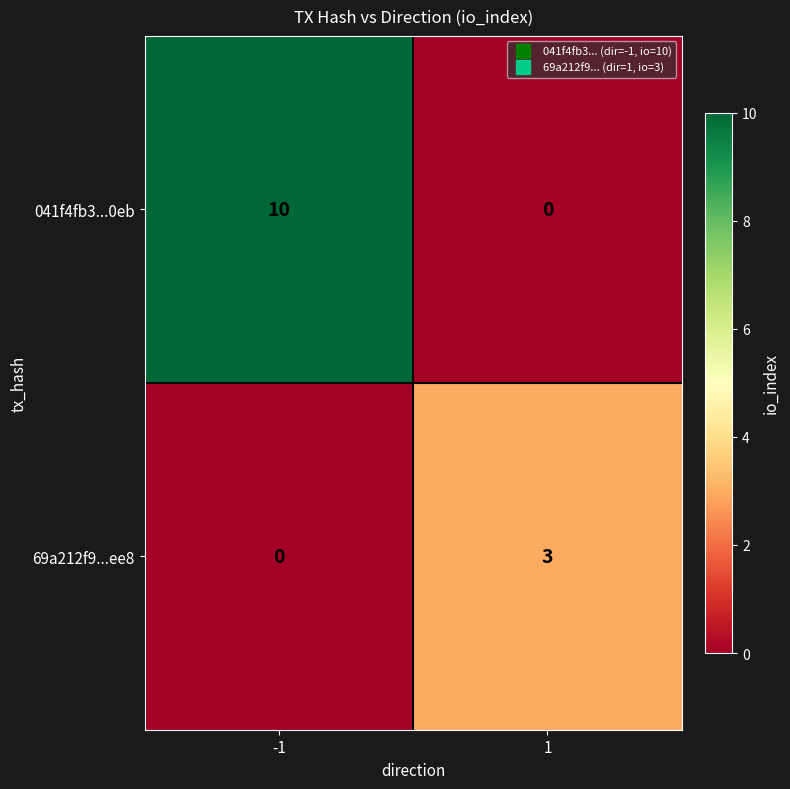

At which category is the sum across all series the highest?

-1